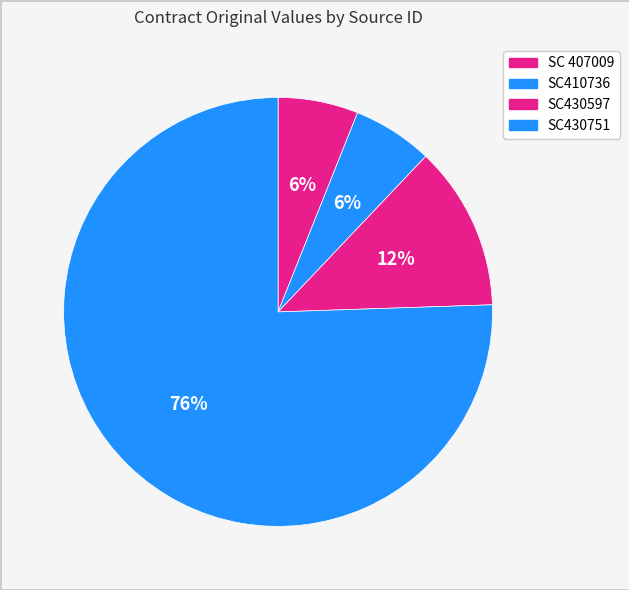

What percentage is the SC410736 slice, to the nearest percent?

6%